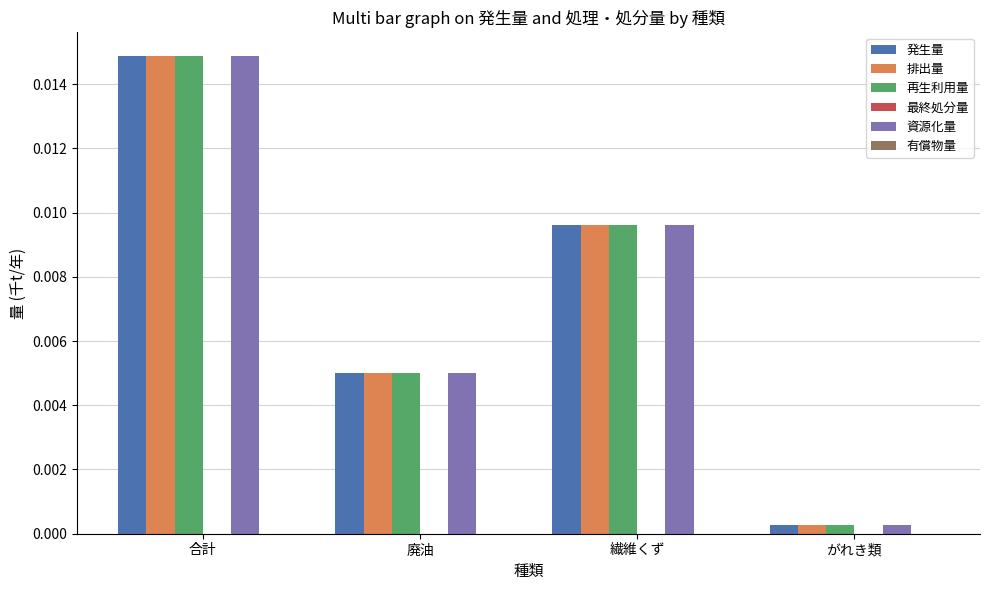

How many groups of bars are there?

4